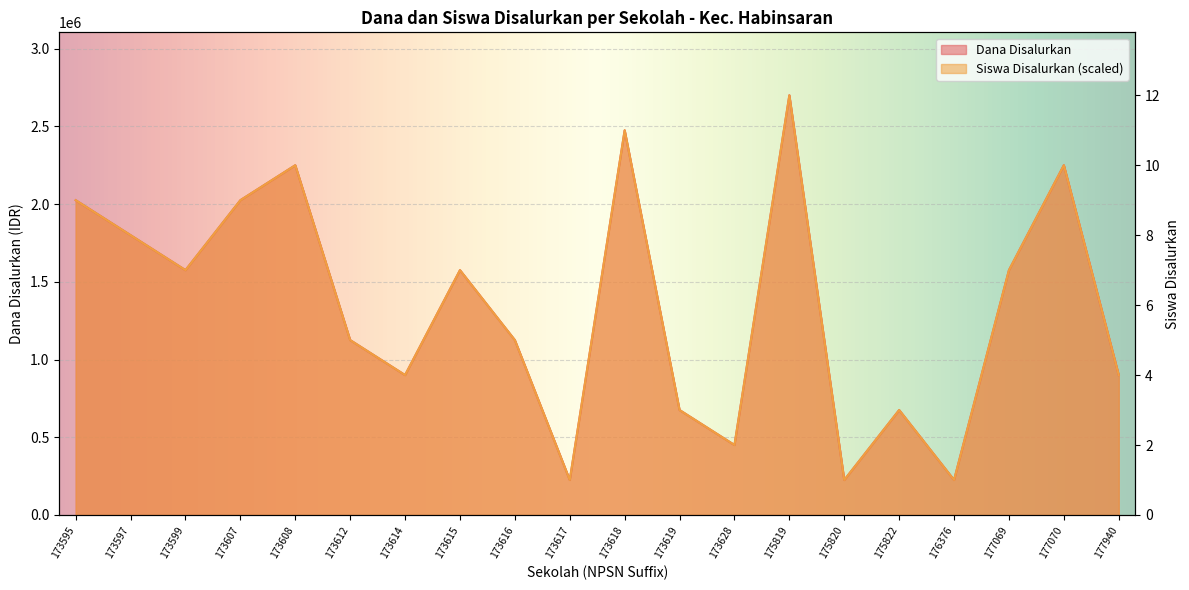

Reading left to right, list all the values displayed in this chart.

Dana Disalurkan: 2025000	1800000	1575000	2025000	2250000	1125000	900000	1575000	1125000	225000	2475000	675000	450000	2700000	225000	675000	225000	1575000	2250000	900000
Siswa Disalurkan: 2025000	1800000	1575000	2025000	2250000	1125000	900000	1575000	1125000	225000	2475000	675000	450000	2700000	225000	675000	225000	1575000	2250000	900000